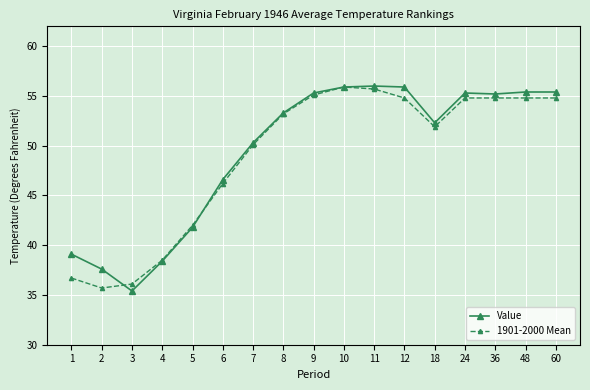

What is the highest value of the 1901-2000 Mean series?

55.9